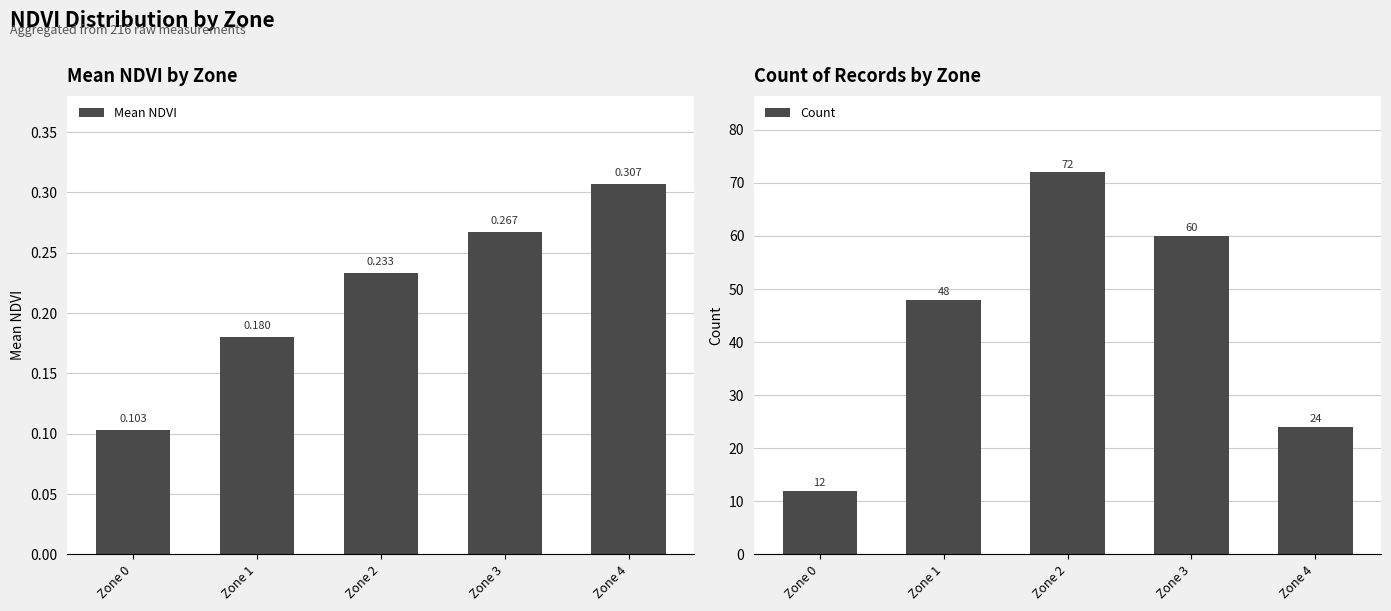

Which has a higher value, Zone 2 or Zone 3?

Zone 3